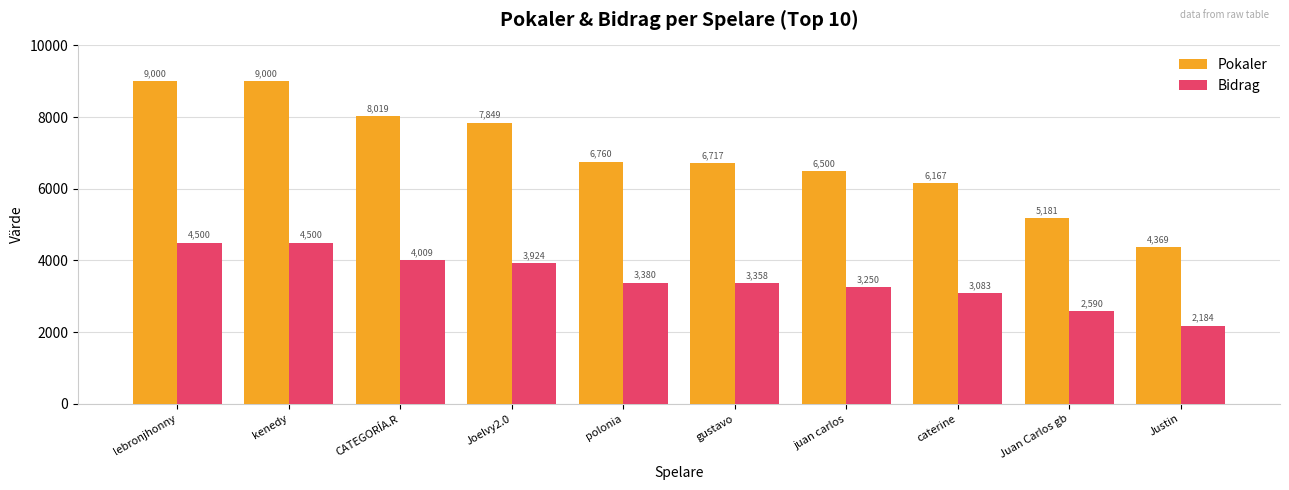

What is the total value across all series at Justin?

6553